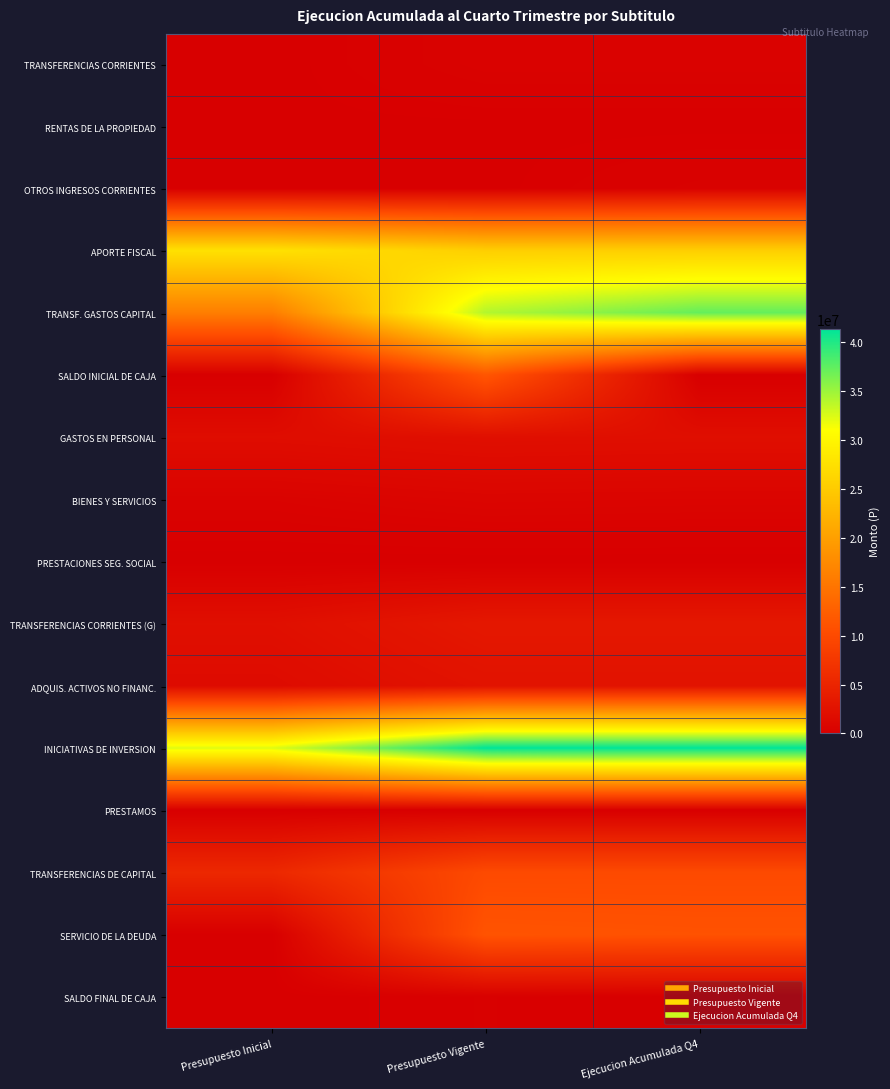

Which series changed the most between Presupuesto Inicial and Ejecucion Acumulada Q4?

TRANSF. GASTOS CAPITAL